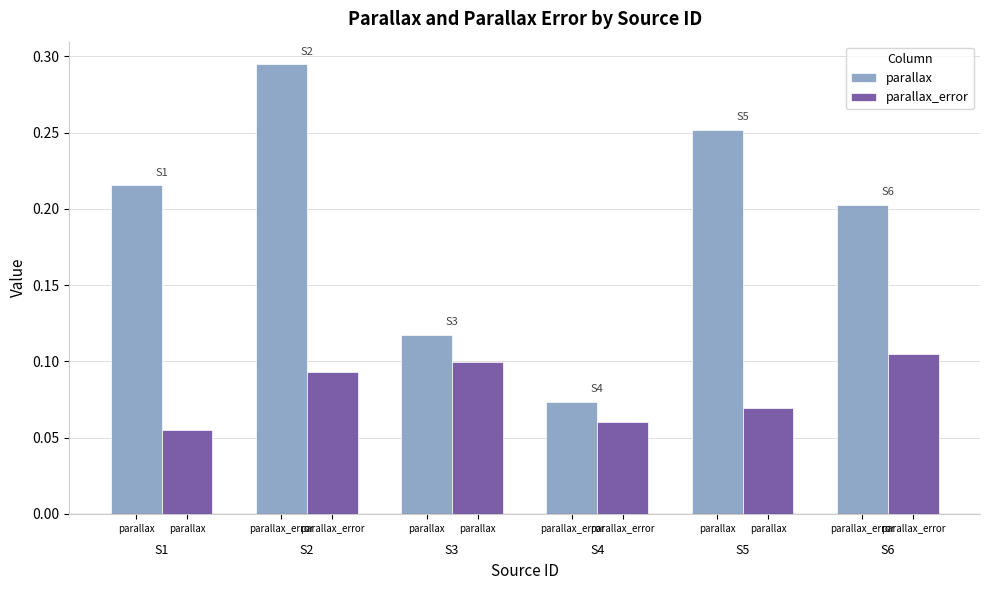

At how many categories does at least one series exceed 0?

6